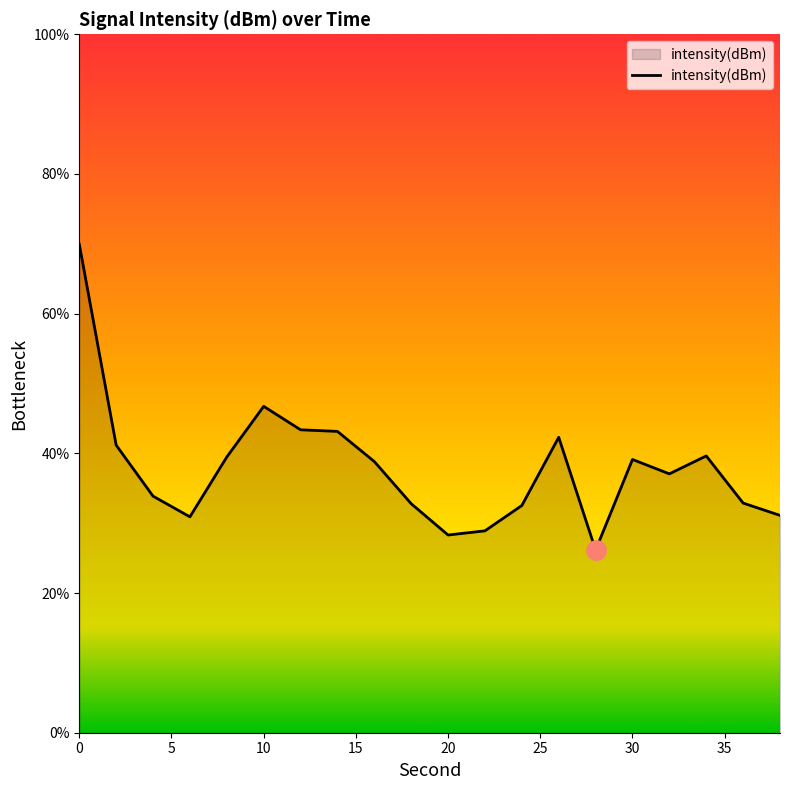

What is the smallest value displayed?

26.1